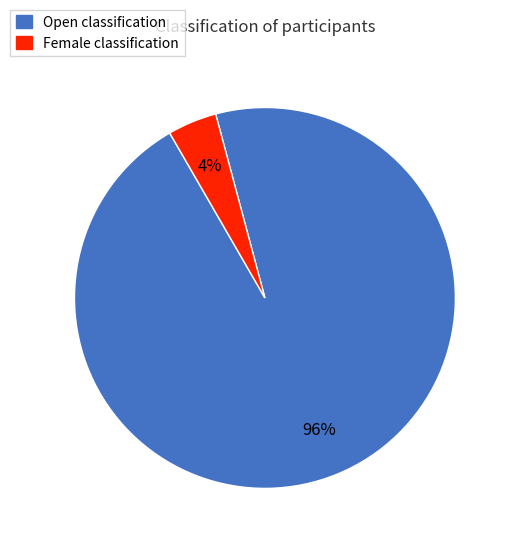

To the nearest percent, what is the average slice percentage?

50%